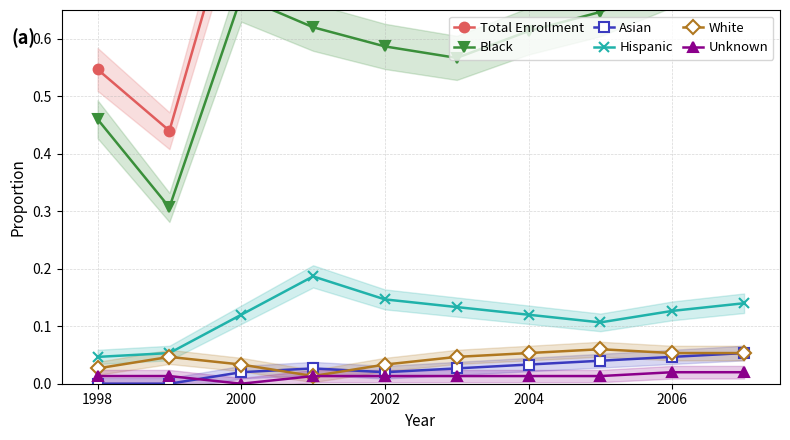

True or false: Unknown and Hispanic cross at least once.

False